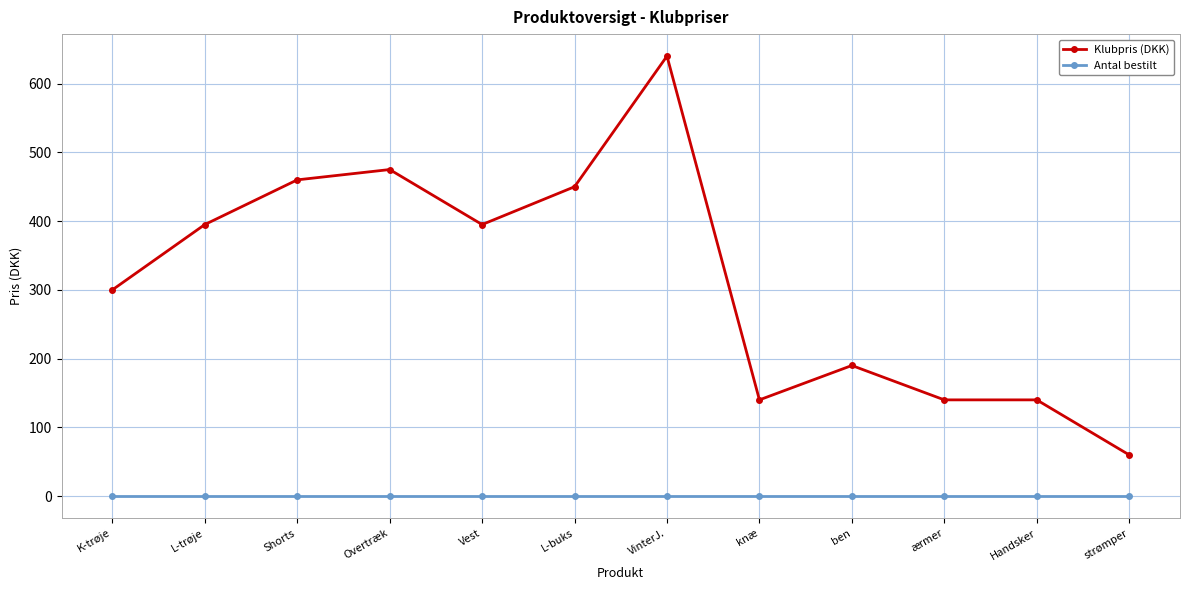

Is it true that Klubpris (DKK) equals 789 at Overtræk?

False